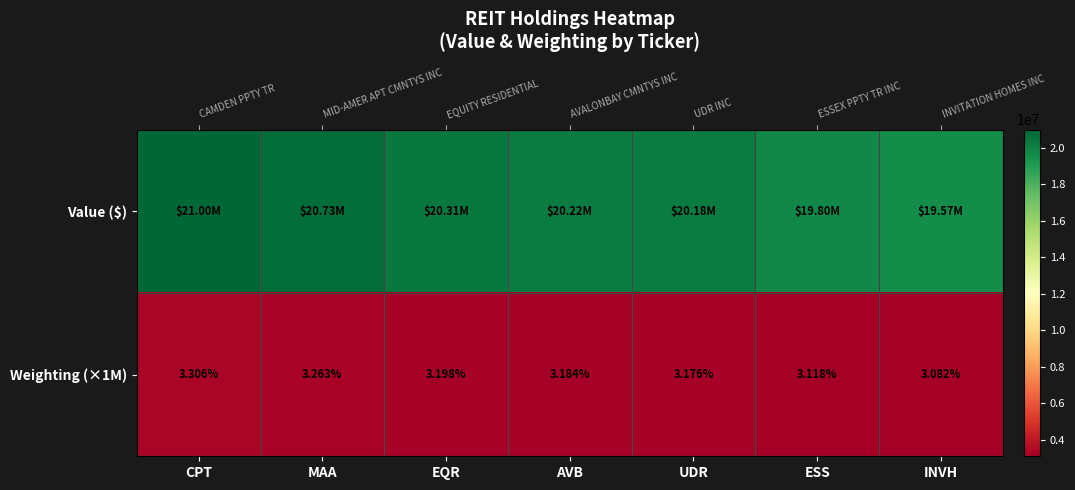

What is the difference between the maximum and minimum values in the Value ($) series?

1421000